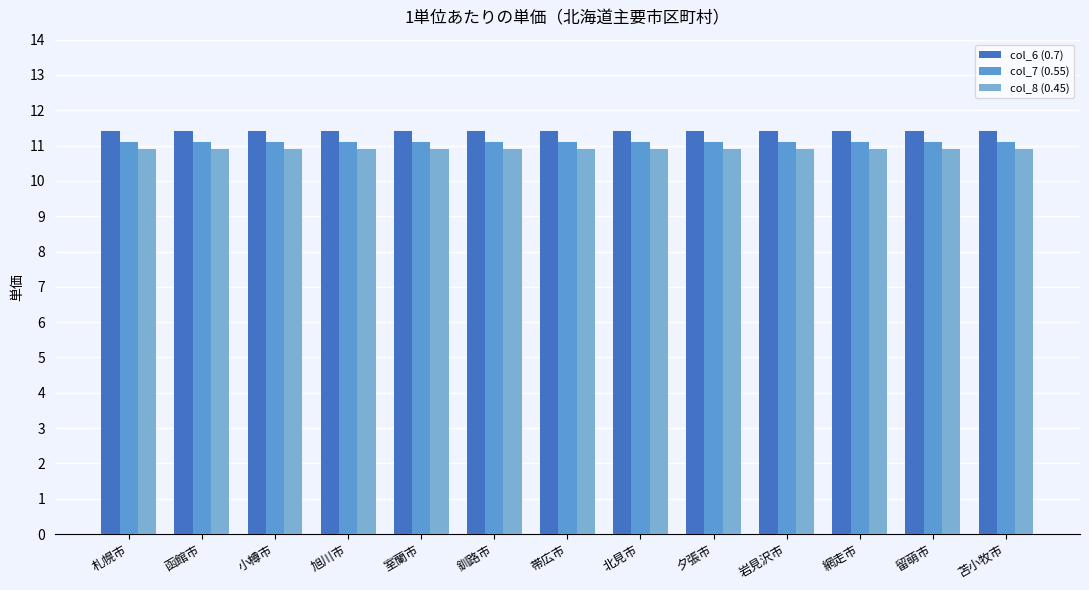

List the series in order of their overall mean, highest first.

col_6 (0.7), col_7 (0.55), col_8 (0.45)